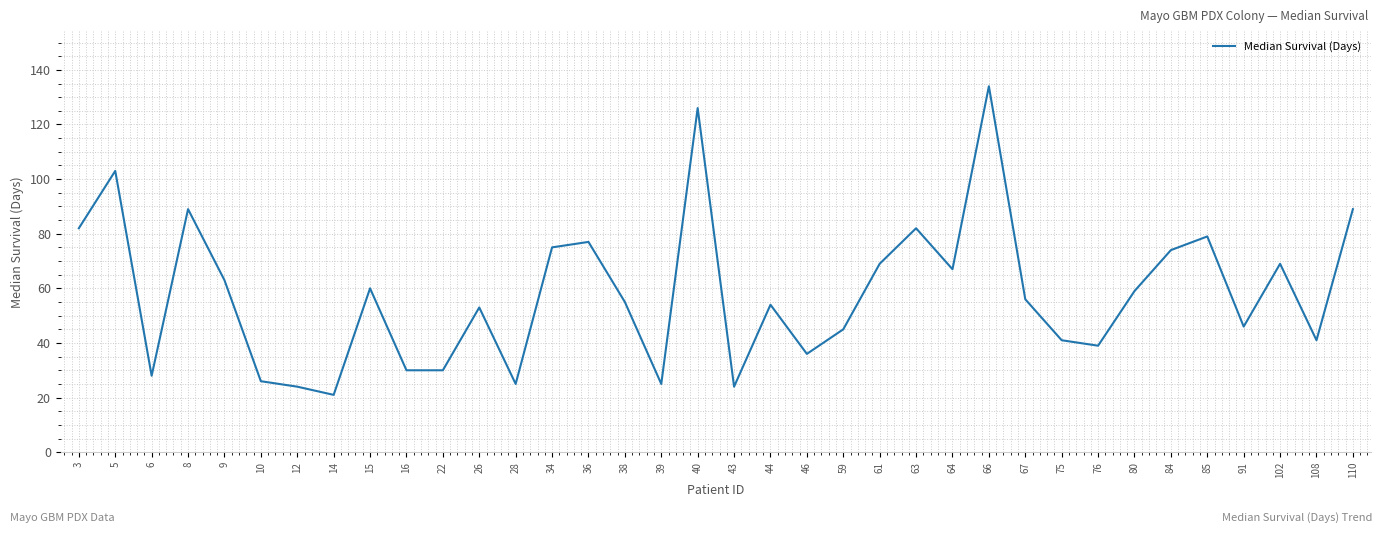

Where is the first local maximum?

5